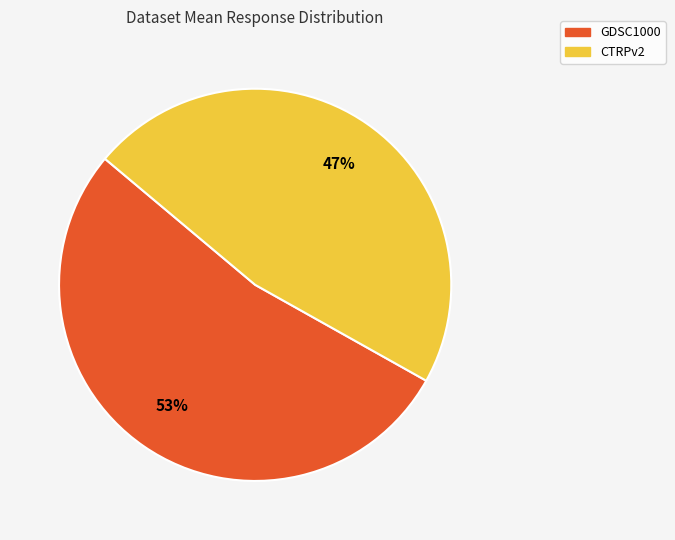

Which slice is the largest?

GDSC1000